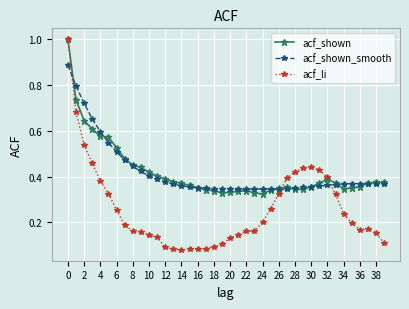

Which series has the widest spread of values?

acf_li